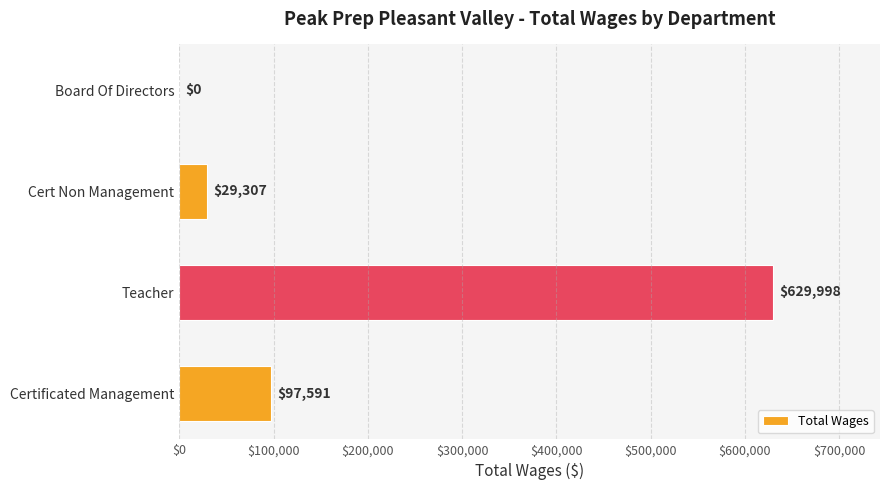

At which label is the value closest to 314999?

Certificated Management